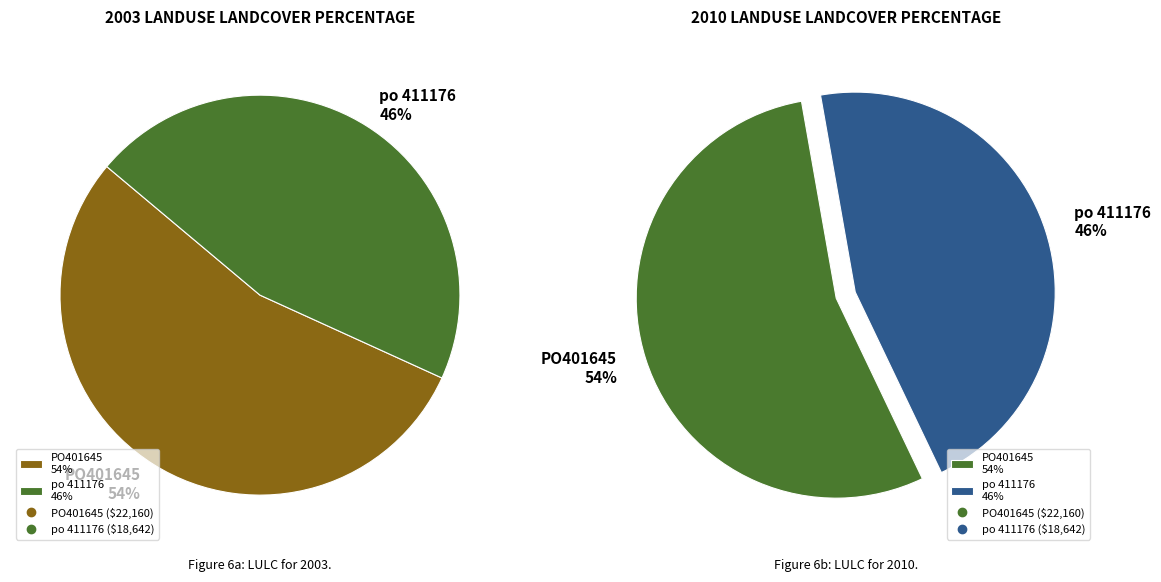

To the nearest percent, what percentage of the pie is po 411176?

46%